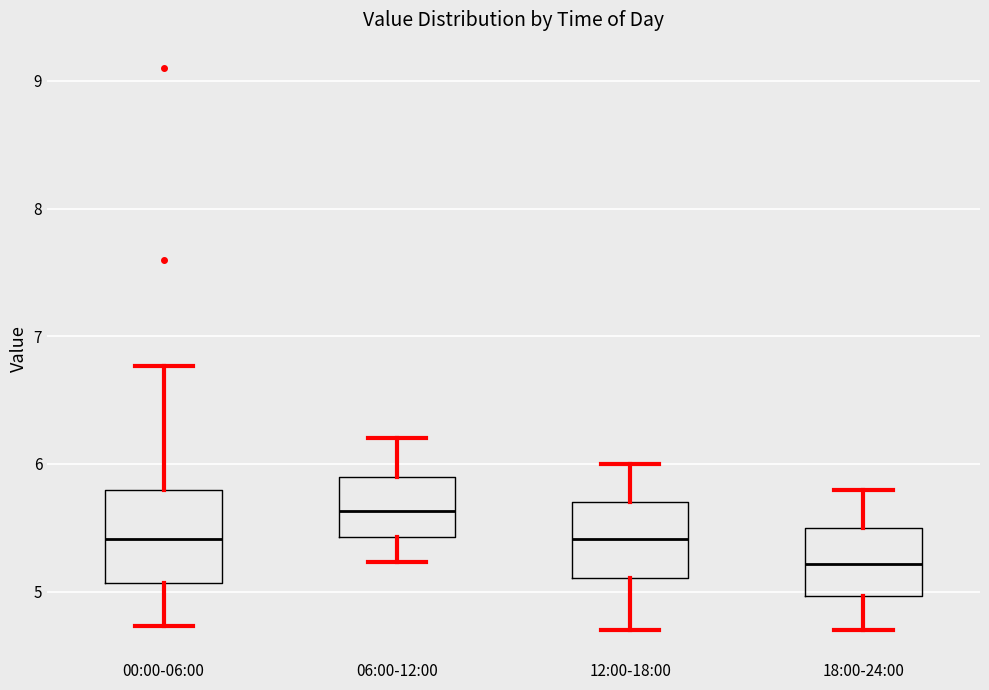

Reading left to right, transcribe this box plot: for each box, give where its median line is, the range the box spans, and where its two whiskers end, as read against the y-axis. The values are not printed on the chart, so give them approximately, as read against the axis.

00:00-06:00: median 5.4, box 5.1 to 5.8, whiskers 4.7 to 6.8
06:00-12:00: median 5.6, box 5.4 to 5.9, whiskers 5.2 to 6.2
12:00-18:00: median 5.4, box 5.1 to 5.7, whiskers 4.7 to 6.0
18:00-24:00: median 5.2, box 5.0 to 5.5, whiskers 4.7 to 5.8